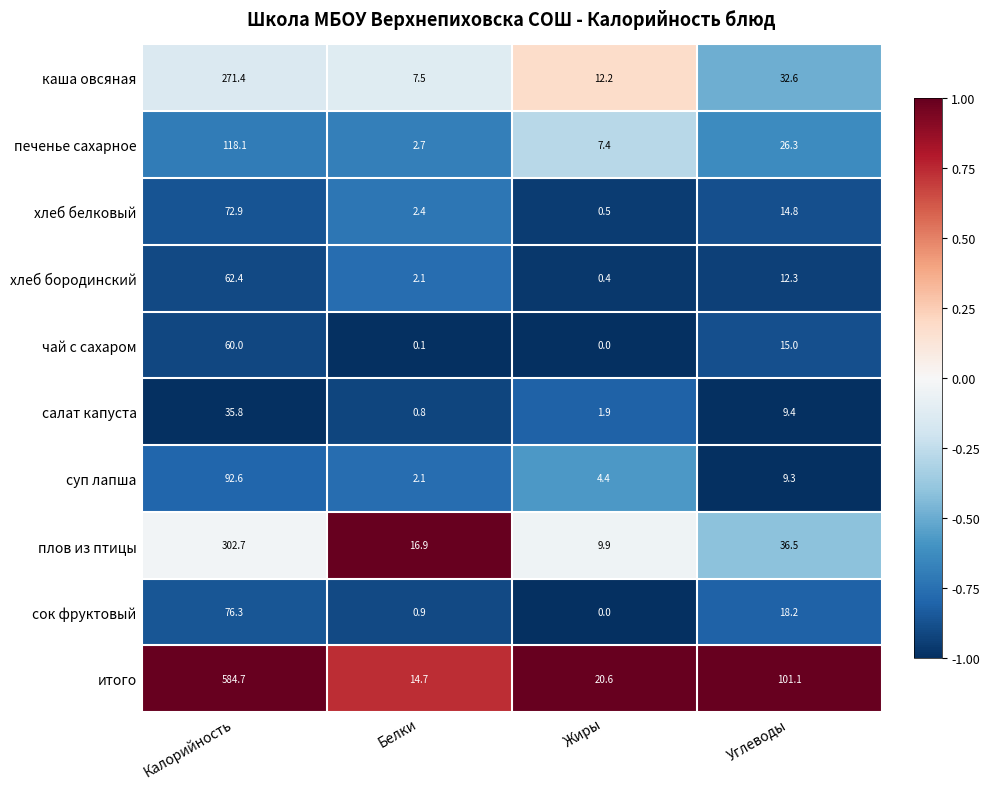

What is the average value of the каша овсяная series?

80.9